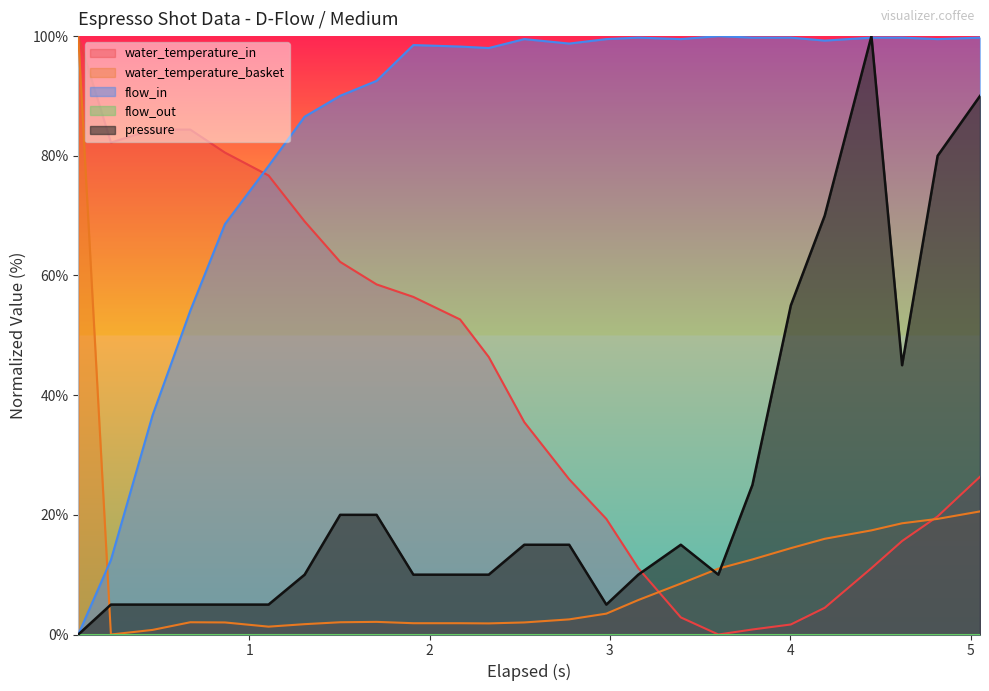

What is the maximum value for pressure?

100.0